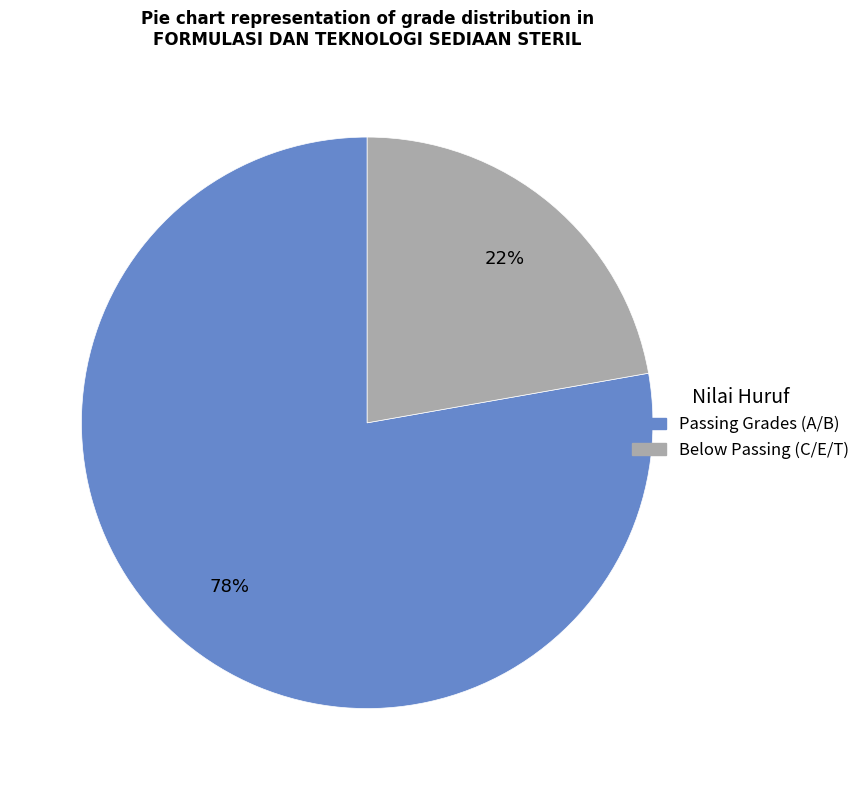

To the nearest percent, what is the average slice percentage?

50%